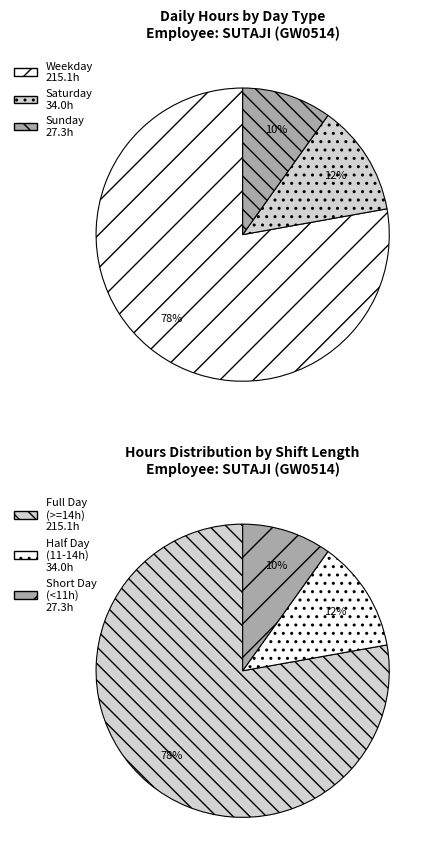

Does 10-Sun represent more than half of the total?

No